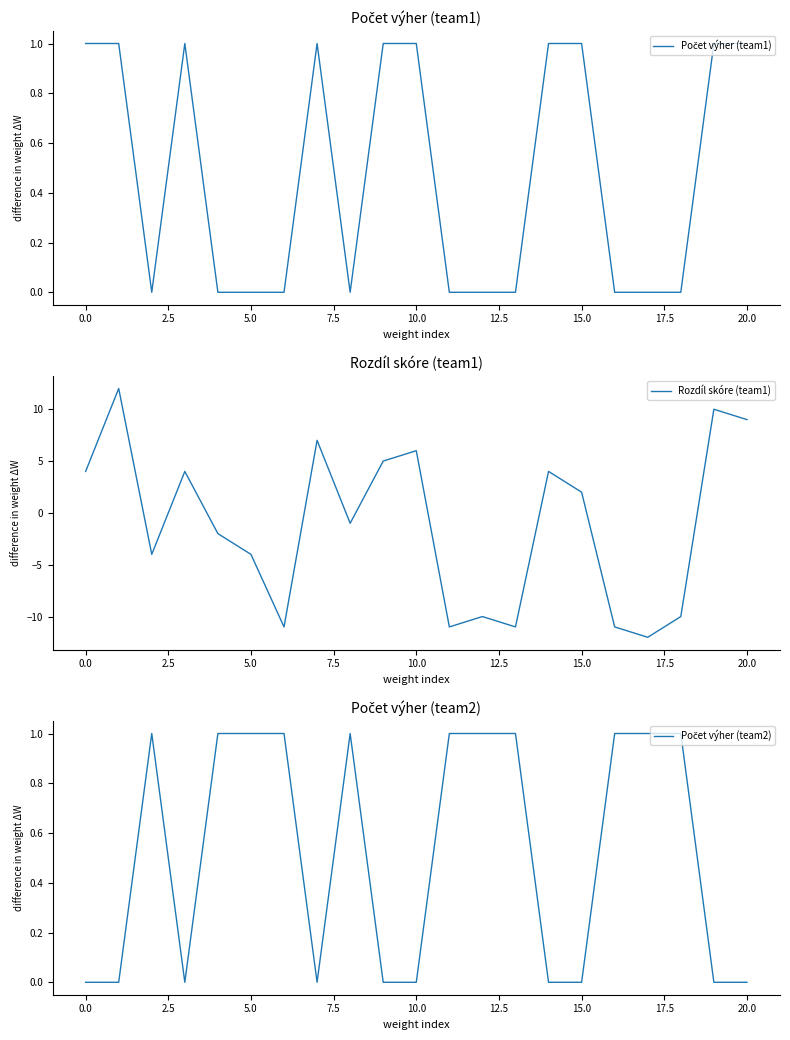

How many data points in Počet výher (team2) are less than 1?

10